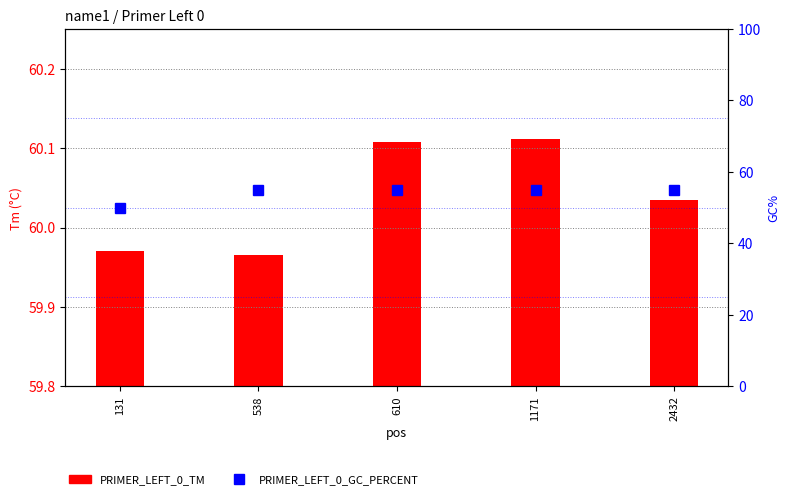

What is the sum of the PRIMER_LEFT_0_TM values at 1171 and 2432?

120.1